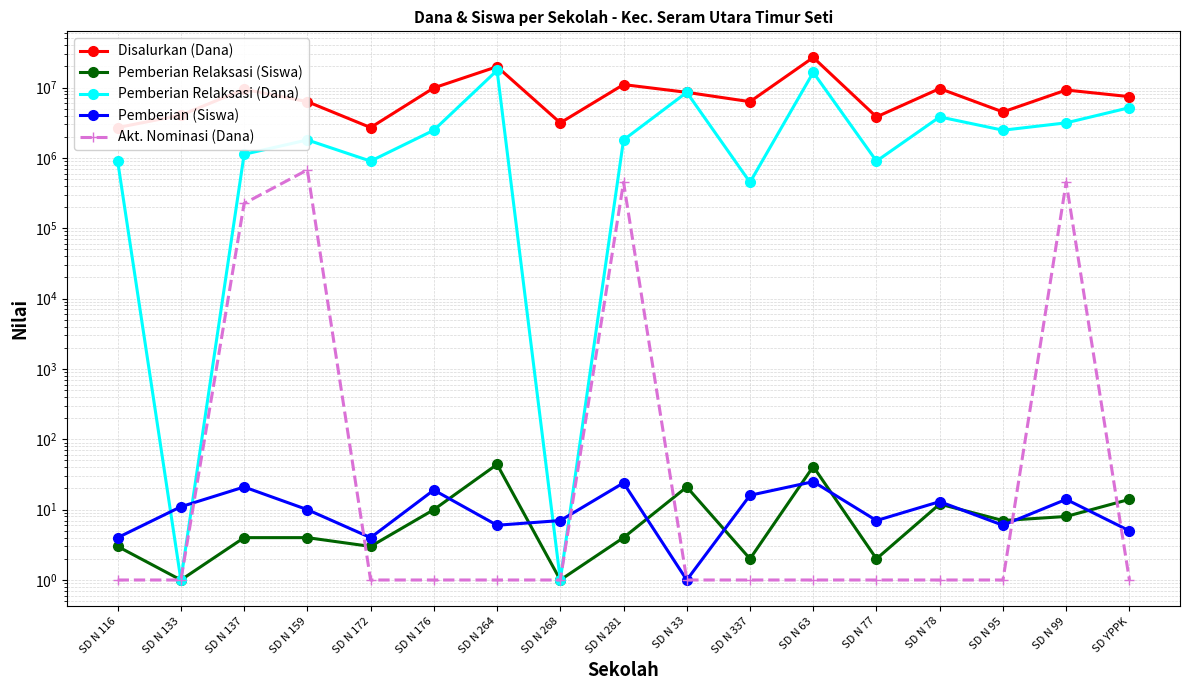

True or false: Pemberian Relaksasi (Dana) has a value of 5914139 at SD N 78.

False